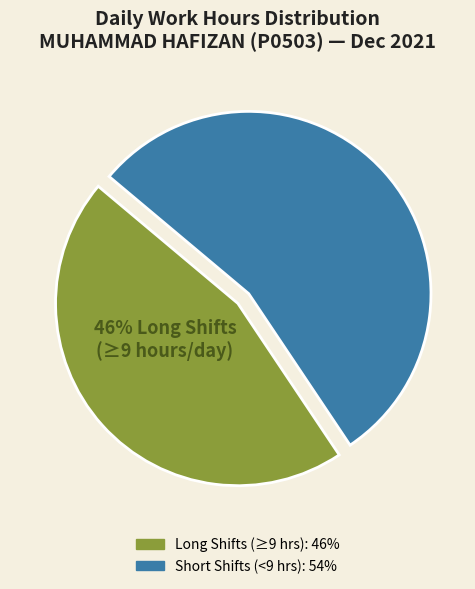

Does any single category account for the majority?

Yes